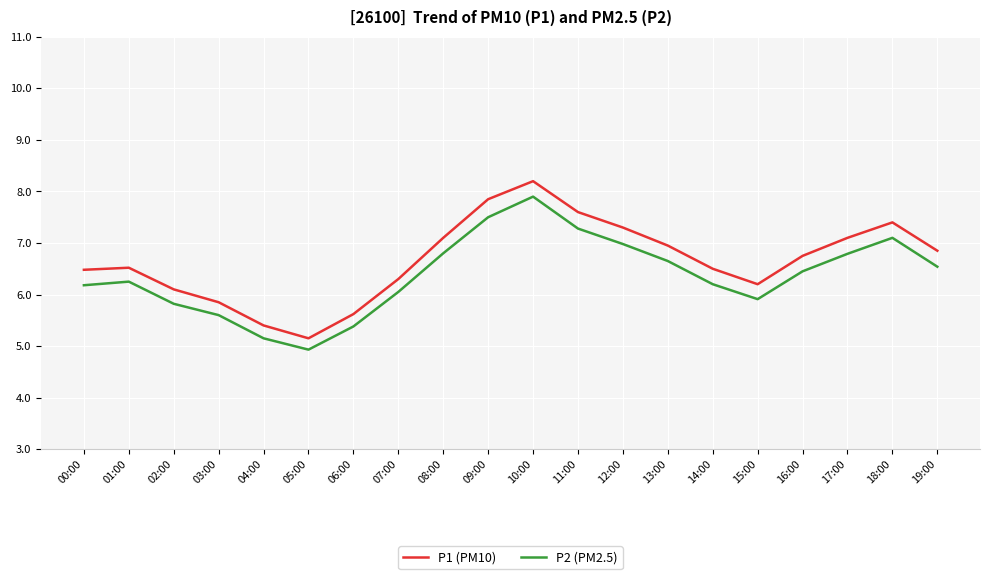

Which series has the widest spread of values?

P1 (PM10)